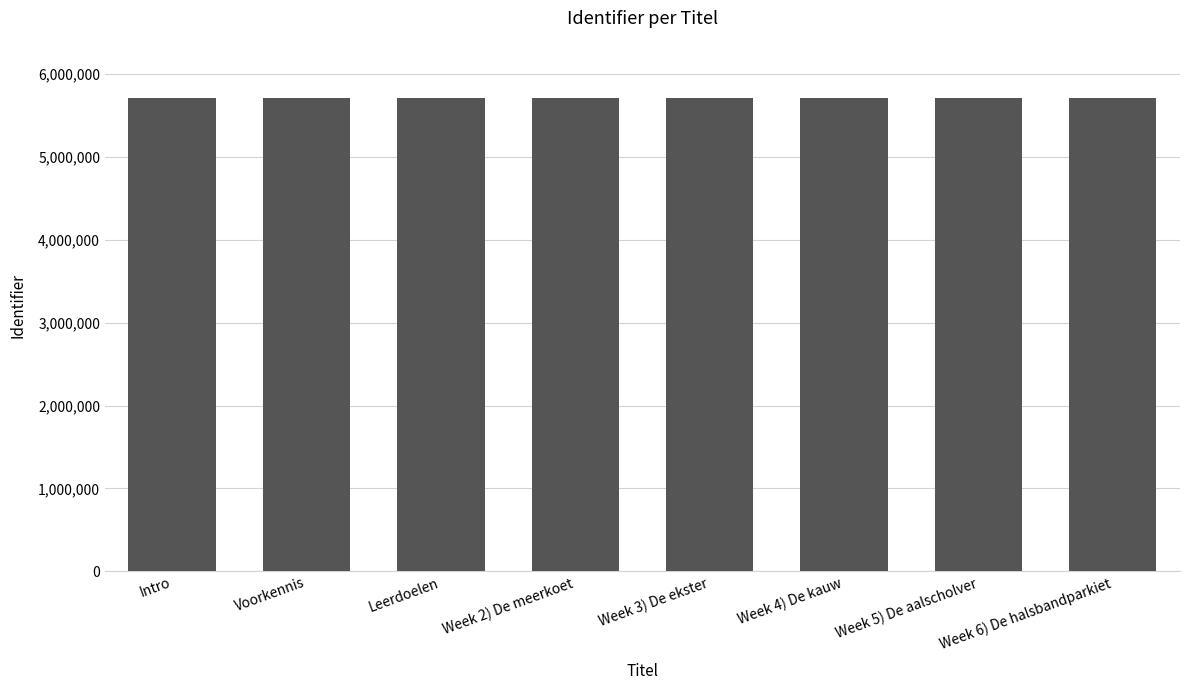

What is the label of the 7th bar from the right?

Voorkennis